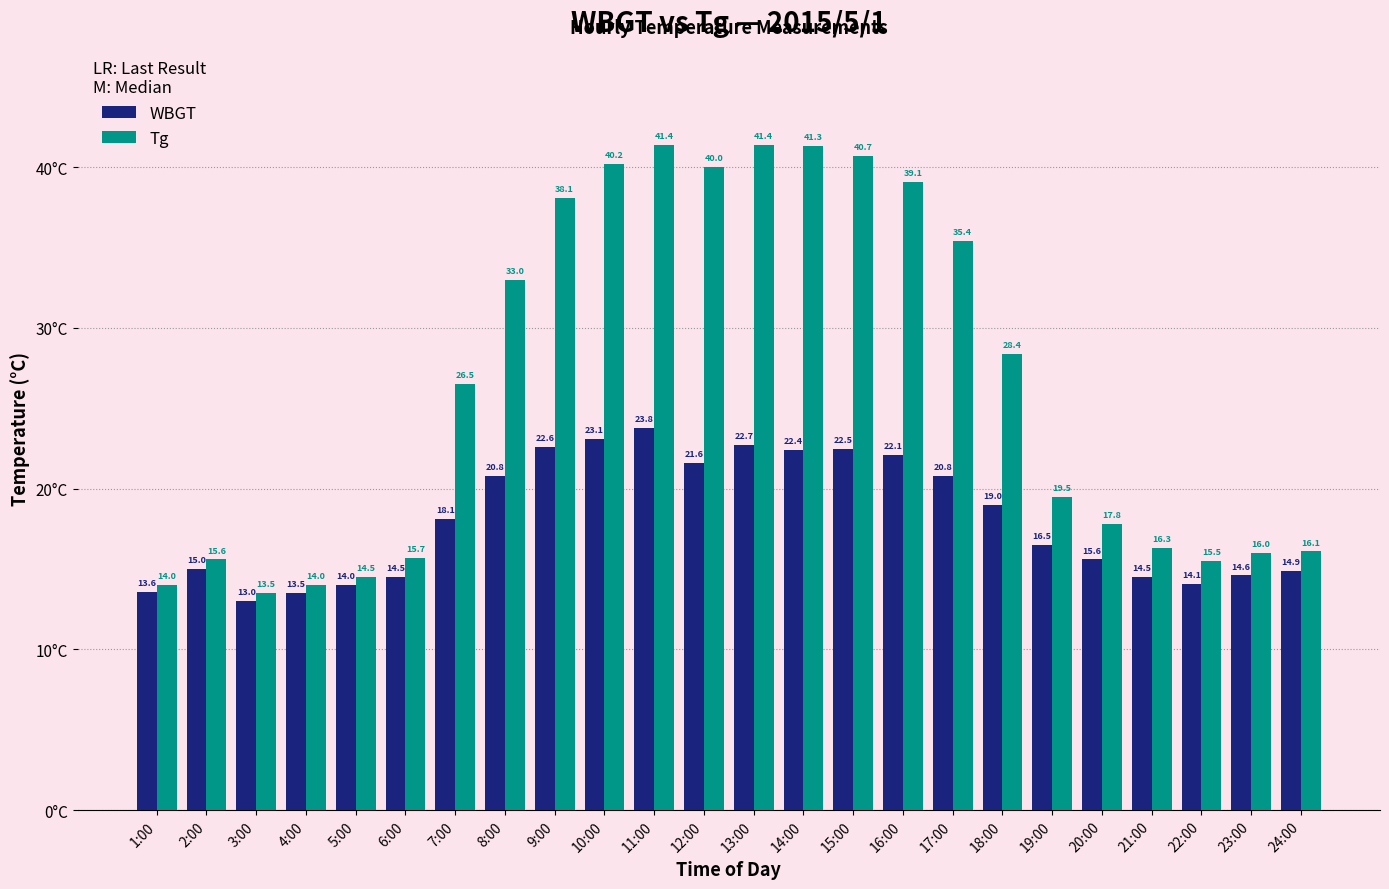

Reading right to left, what are all the values shown in this chart?

WBGT: 24:00=14.9	23:00=14.6	22:00=14.1	21:00=14.5	20:00=15.6	19:00=16.5	18:00=19.0	17:00=20.8	16:00=22.1	15:00=22.5	14:00=22.4	13:00=22.7	12:00=21.6	11:00=23.8	10:00=23.1	9:00=22.6	8:00=20.8	7:00=18.1	6:00=14.5	5:00=14.0	4:00=13.5	3:00=13.0	2:00=15.0	1:00=13.6
Tg: 24:00=16.1	23:00=16.0	22:00=15.5	21:00=16.3	20:00=17.8	19:00=19.5	18:00=28.4	17:00=35.4	16:00=39.1	15:00=40.7	14:00=41.3	13:00=41.4	12:00=40.0	11:00=41.4	10:00=40.2	9:00=38.1	8:00=33.0	7:00=26.5	6:00=15.7	5:00=14.5	4:00=14.0	3:00=13.5	2:00=15.6	1:00=14.0